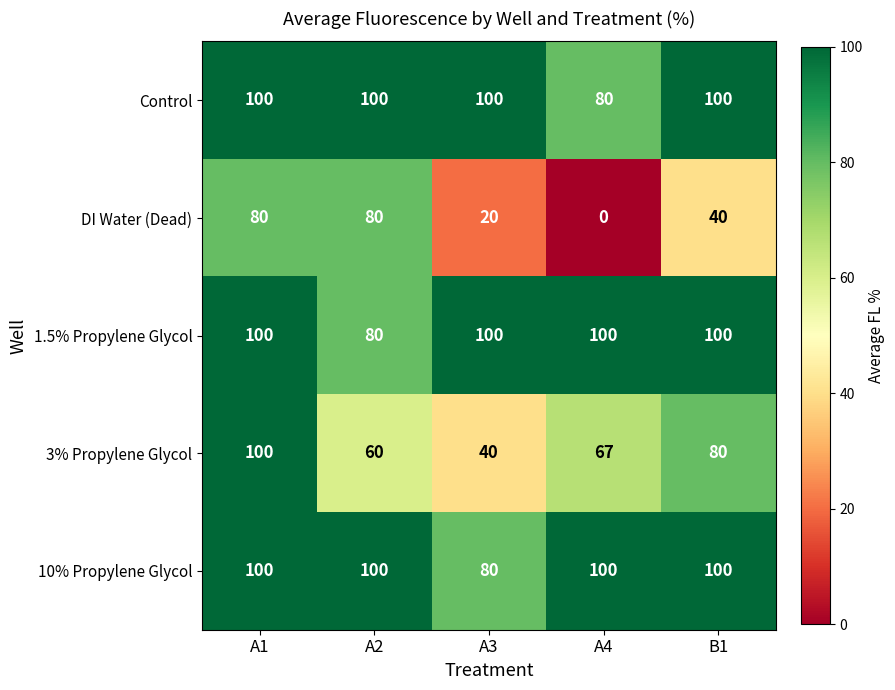

What is the spread (max minus min) of values at A4?

100